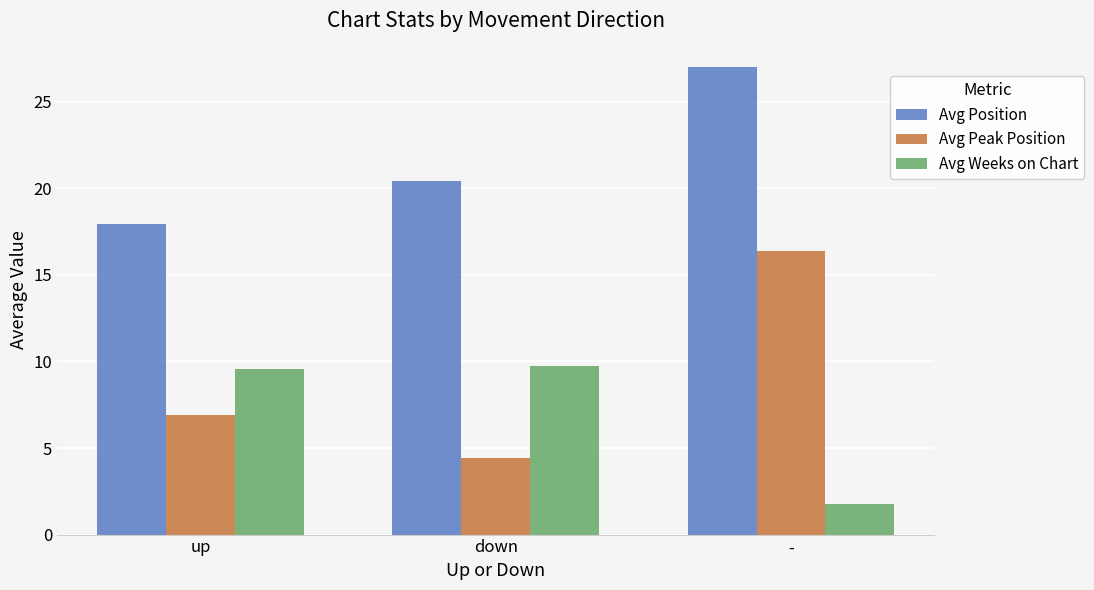

What is the value of the Avg Weeks on Chart bar at the 3rd from the left?

1.8